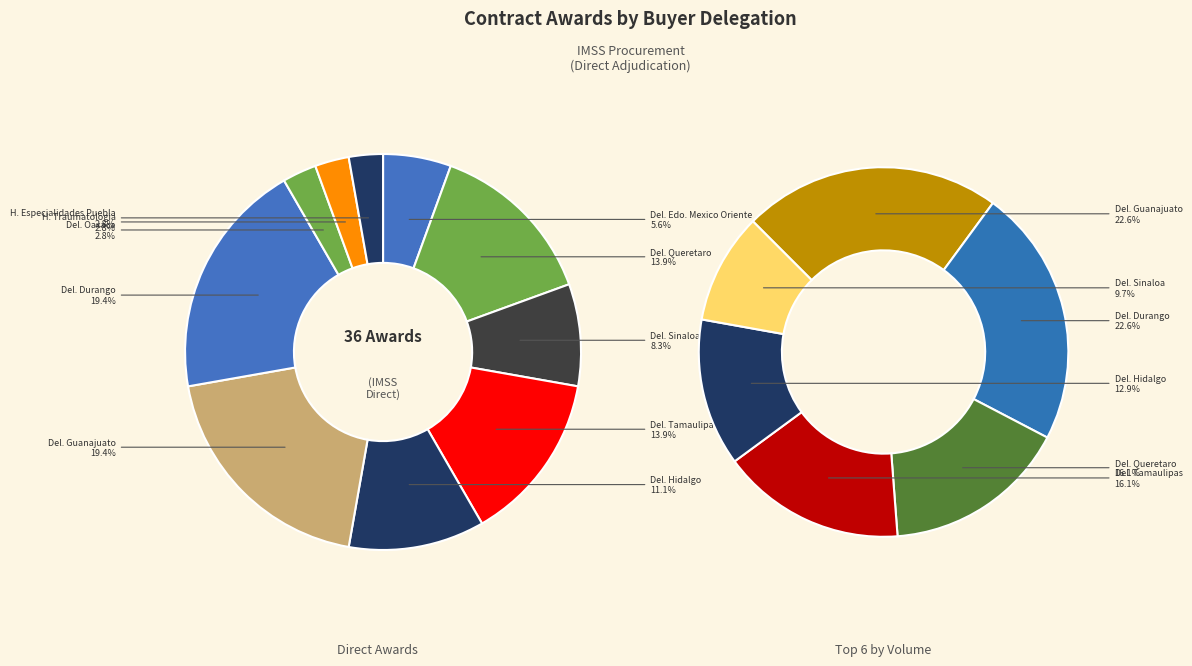

Count the number of slices in the pie.

10